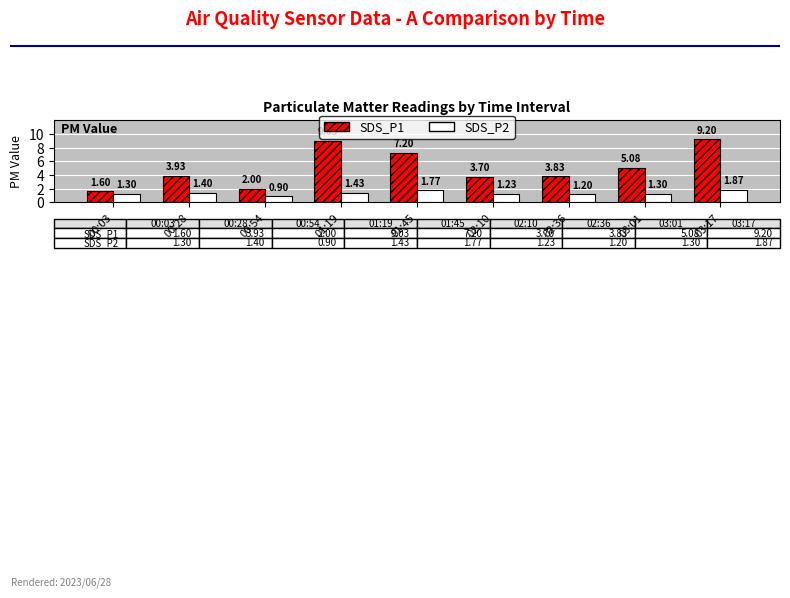

List the series in order of their peak value, highest first.

SDS_P1, SDS_P2